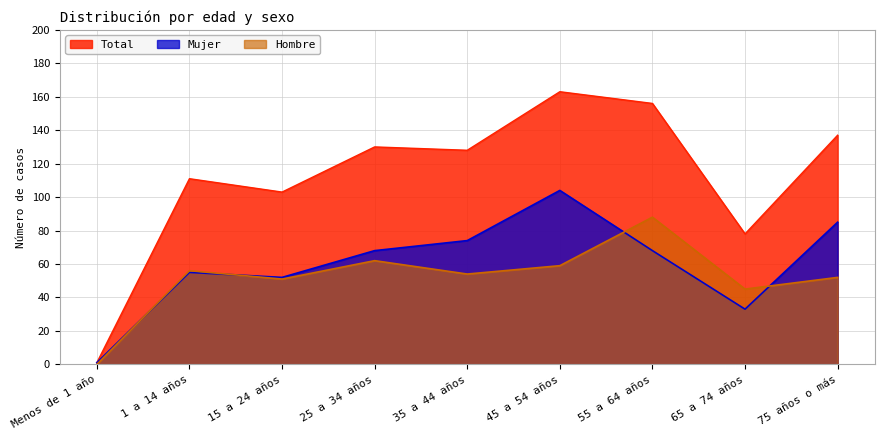

The Mujer series shows 1 at Menos de 1 año. True or false?

True